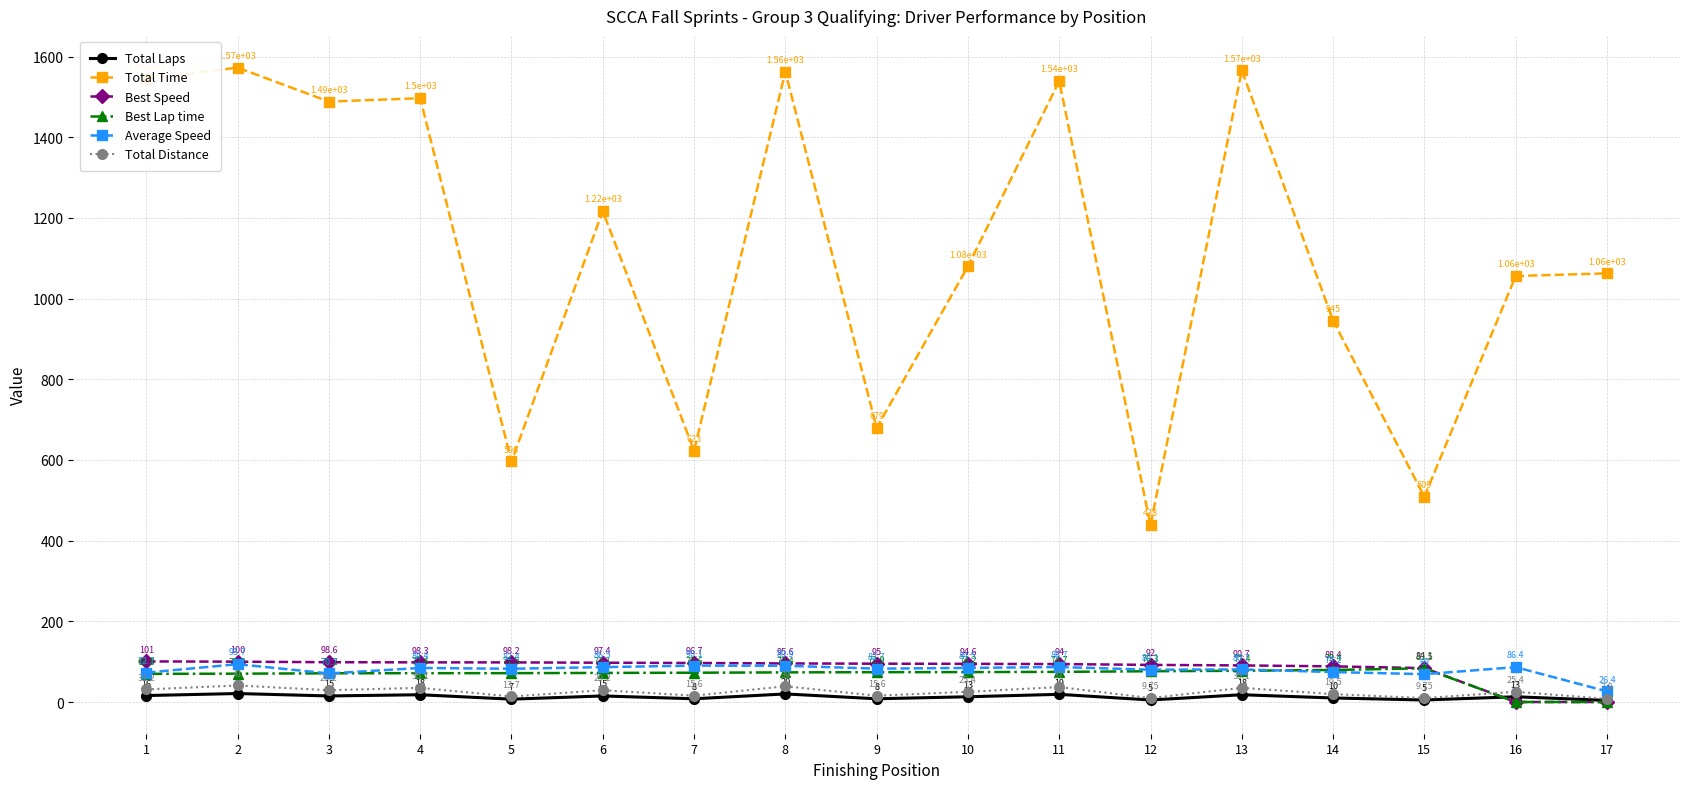

How many data points in Average Speed are less than 82?

7